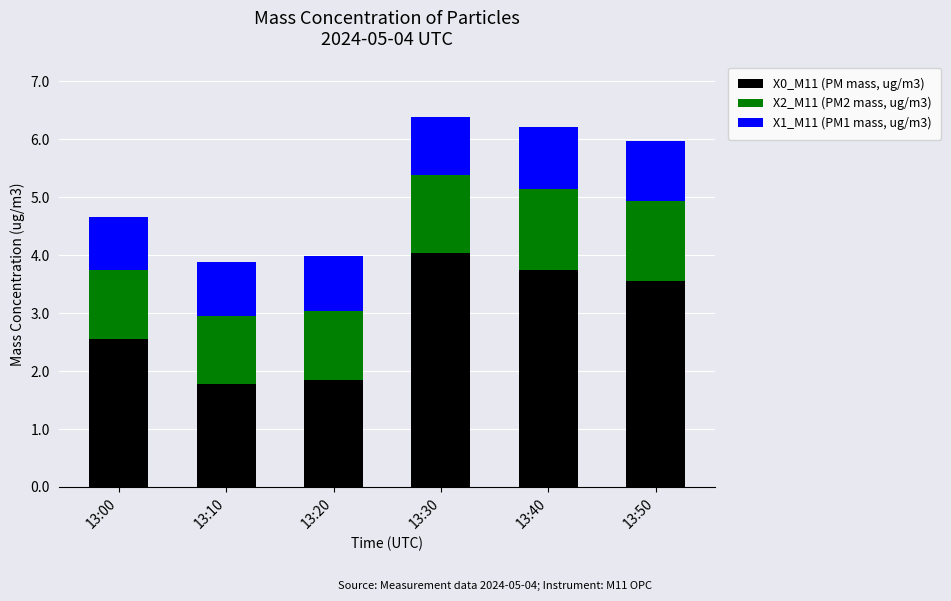

What is the difference between the second highest and second lowest values in the X0_M11 (PM mass, ug/m3) series?

1.9